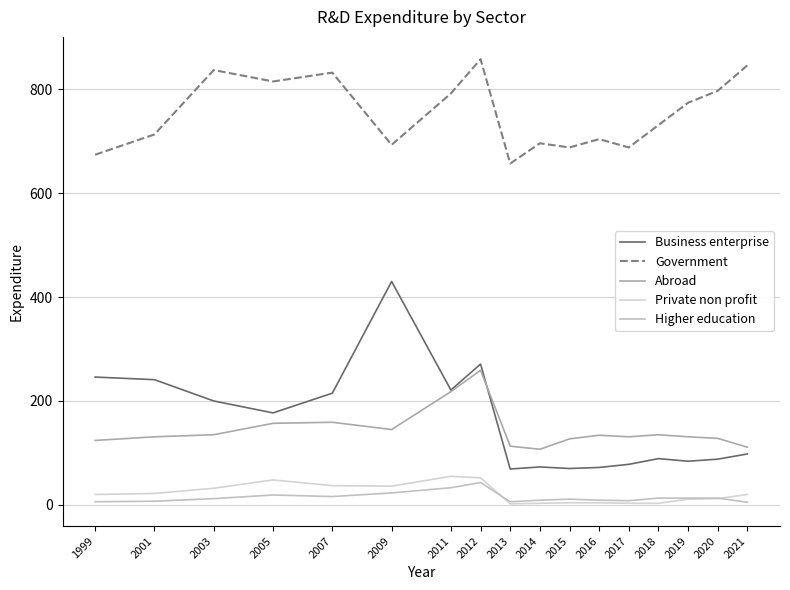

What is the greatest value displayed?

858